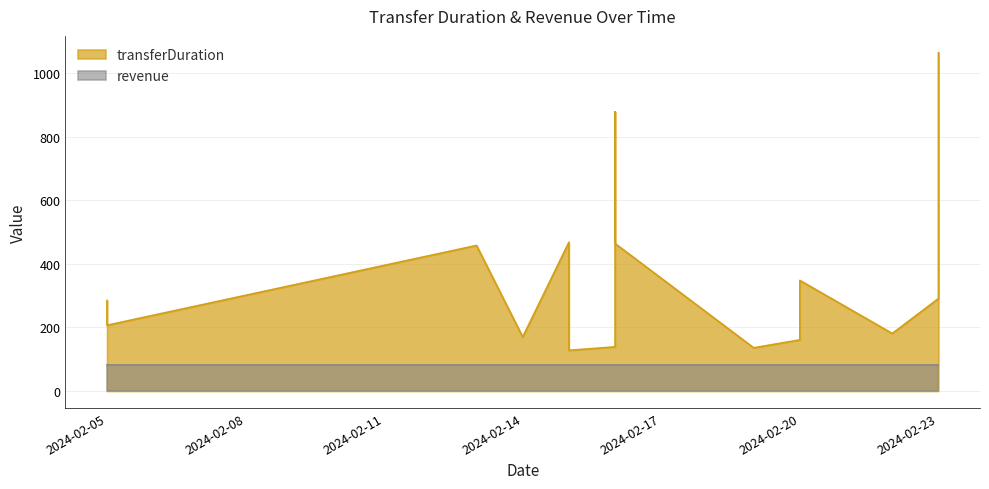

What is the average value?

347